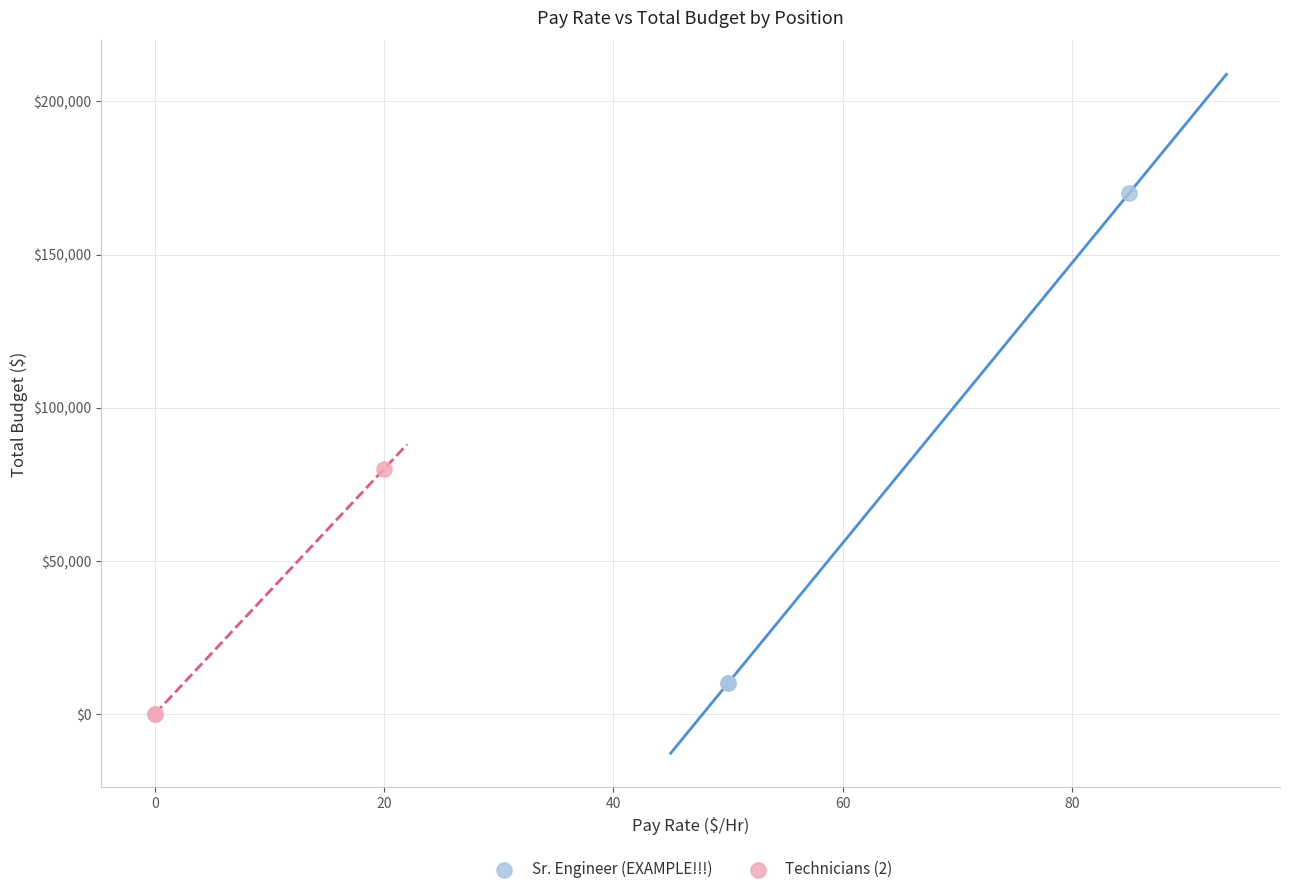

Which series contains the lowest Y value?

Technicians (2)